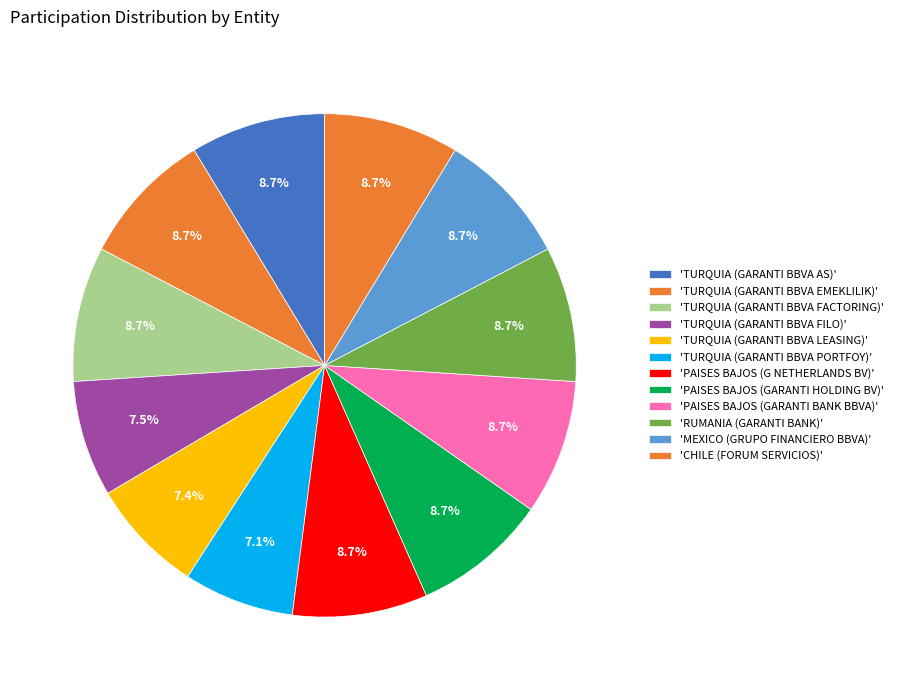

Count the number of slices in the pie.

12